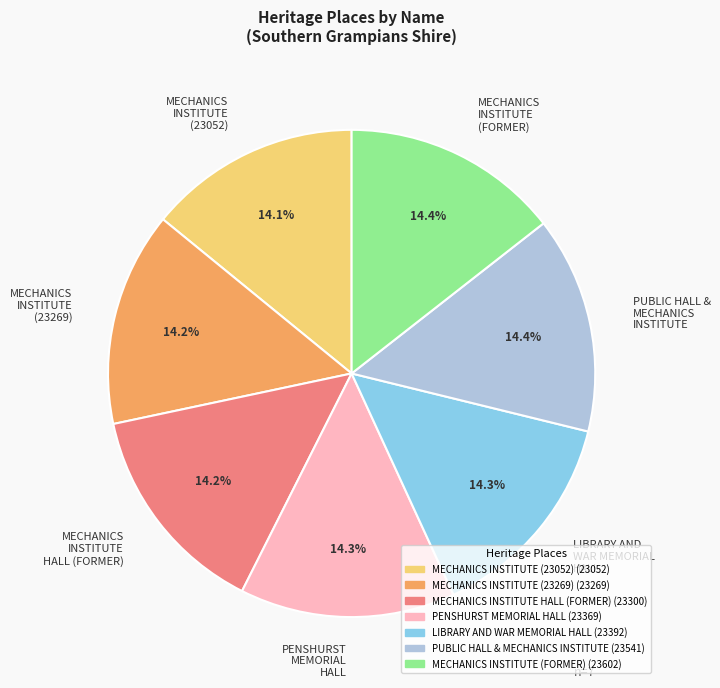

What percentage is the MECHANICS INSTITUTE (23269) slice, to the nearest percent?

14%